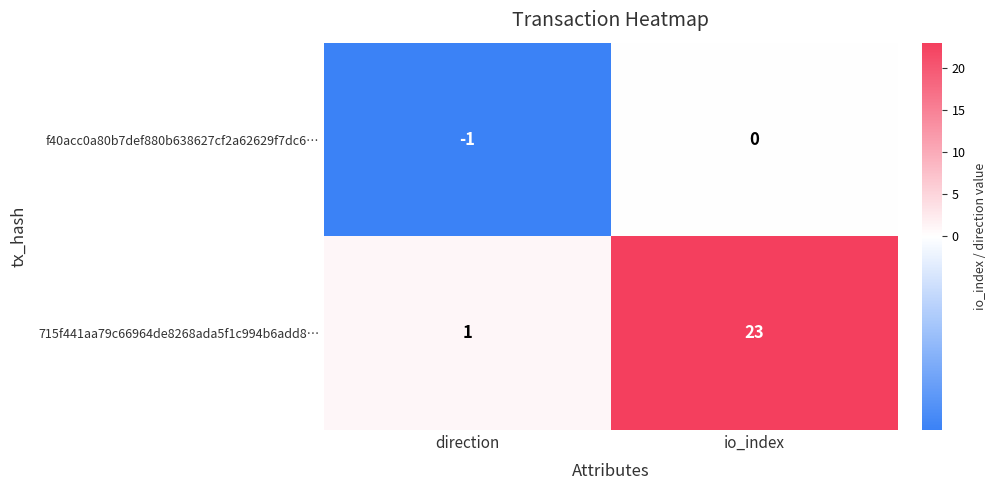

What is the maximum value shown in the chart?

23